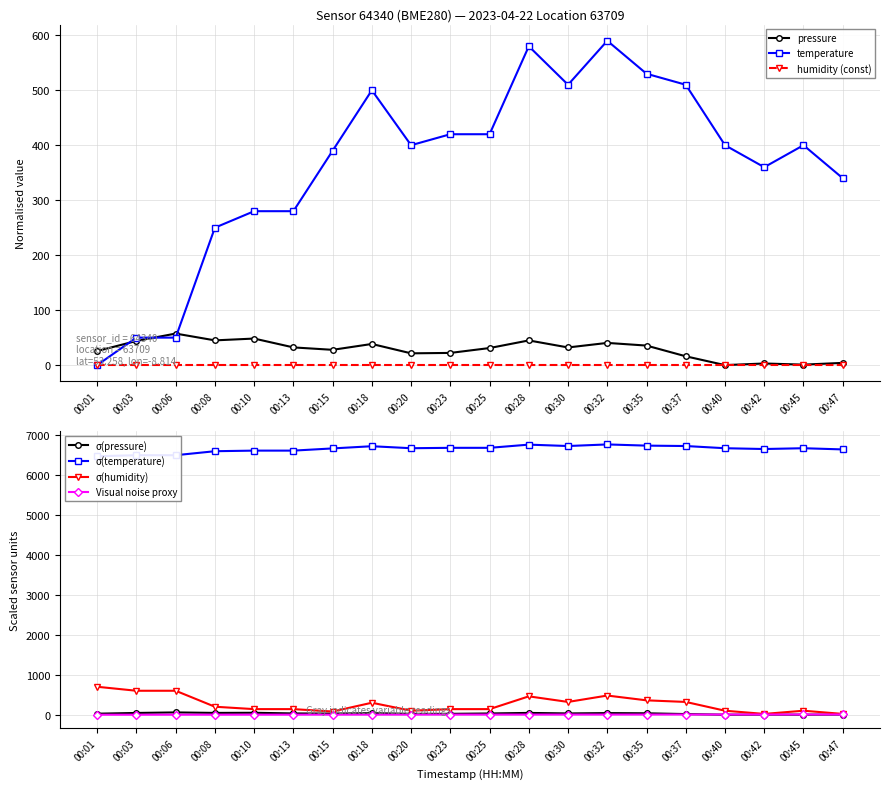

Reading left to right, extract all data points from this chart.

pressure: 25.6	44.0	57.4	45.0	48.3	32.2	27.8	38.5	21.4	22.2	31.1	44.9	32.1	40.4	35.5	16.0	0.0	3.0	0.9	4.1
temperature: 0.0	50.0	50.0	250.0	280.0	280.0	390.0	500.0	400.0	420.0	420.0	580.0	510.0	590.0	530.0	510.0	400.0	360.0	400.0	340.0